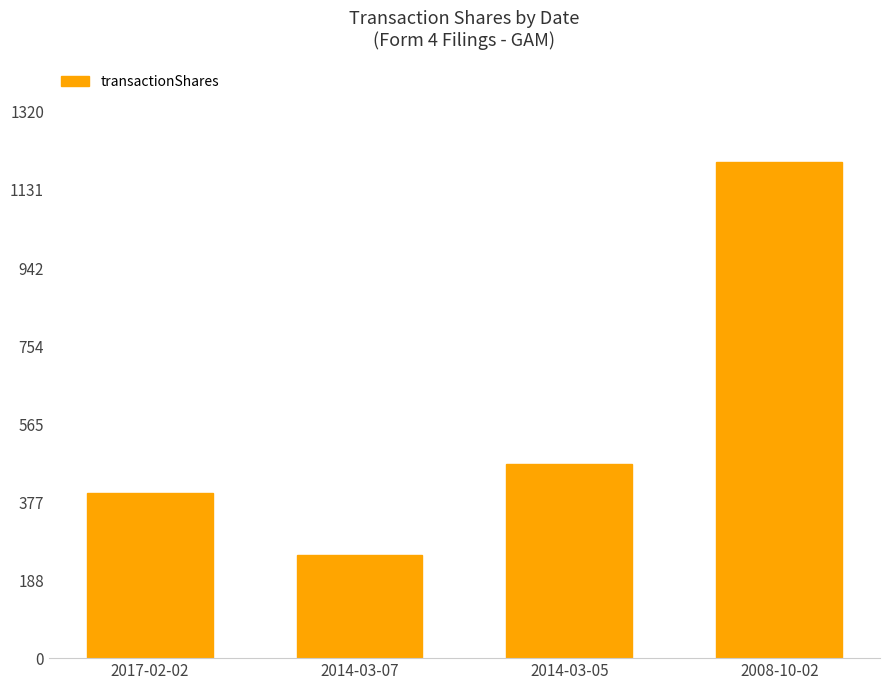

What is the value of the 4th bar from the left?

1200